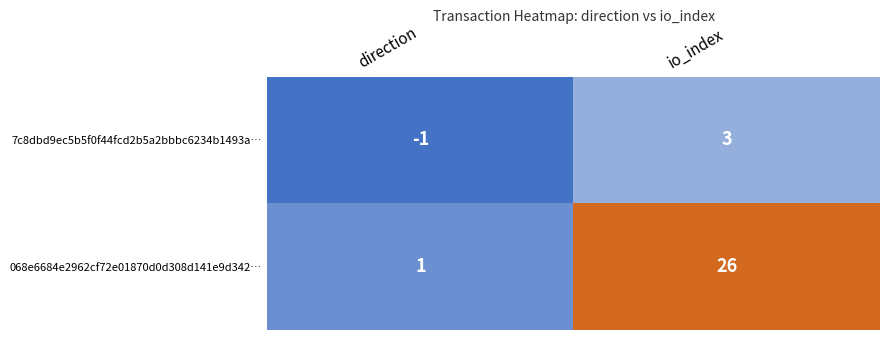

List the series in order of their peak value, highest first.

068e6684e2962cf72e01870d0d308d141e9d342…, 7c8dbd9ec5b5f0f44fcd2b5a2bbbc6234b1493a…